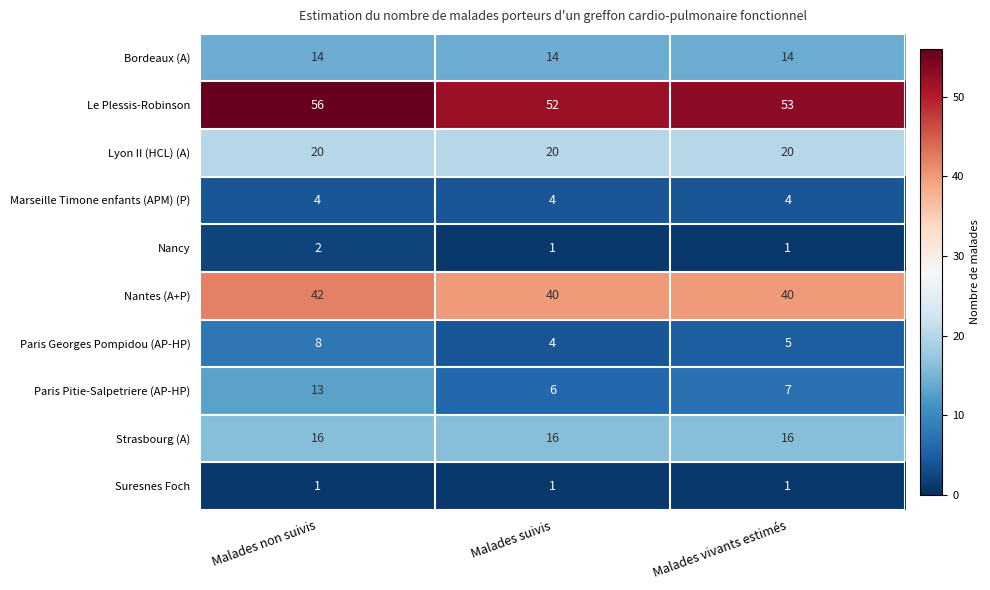

Reading left to right, extract all data points from this chart.

Bordeaux (A): Malades non suivis=14	Malades suivis=14	Malades vivants estimés=14
Le Plessis-Robinson: Malades non suivis=56	Malades suivis=52	Malades vivants estimés=53
Lyon II (HCL) (A): Malades non suivis=20	Malades suivis=20	Malades vivants estimés=20
Marseille Timone enfants (APM) (P): Malades non suivis=4	Malades suivis=4	Malades vivants estimés=4
Nancy: Malades non suivis=2	Malades suivis=1	Malades vivants estimés=1
Nantes (A+P): Malades non suivis=42	Malades suivis=40	Malades vivants estimés=40
Paris Georges Pompidou (AP-HP): Malades non suivis=8	Malades suivis=4	Malades vivants estimés=5
Paris Pitie-Salpetriere (AP-HP): Malades non suivis=13	Malades suivis=6	Malades vivants estimés=7
Strasbourg (A): Malades non suivis=16	Malades suivis=16	Malades vivants estimés=16
Suresnes Foch: Malades non suivis=1	Malades suivis=1	Malades vivants estimés=1